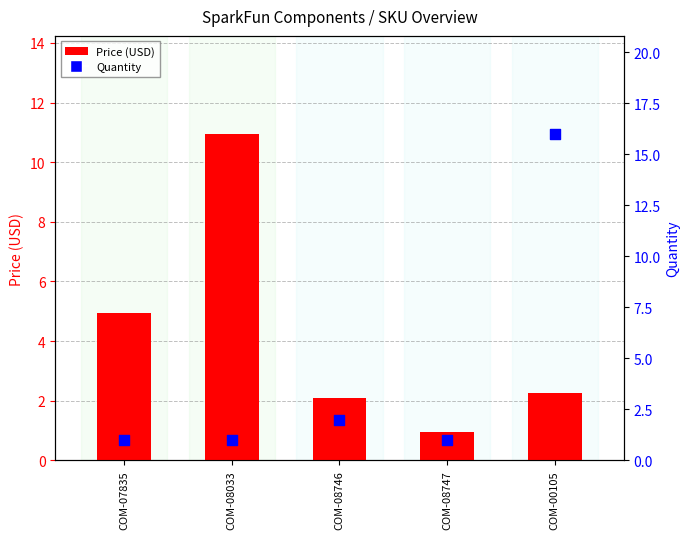

Which series contains the lowest Y value?

Price (USD)